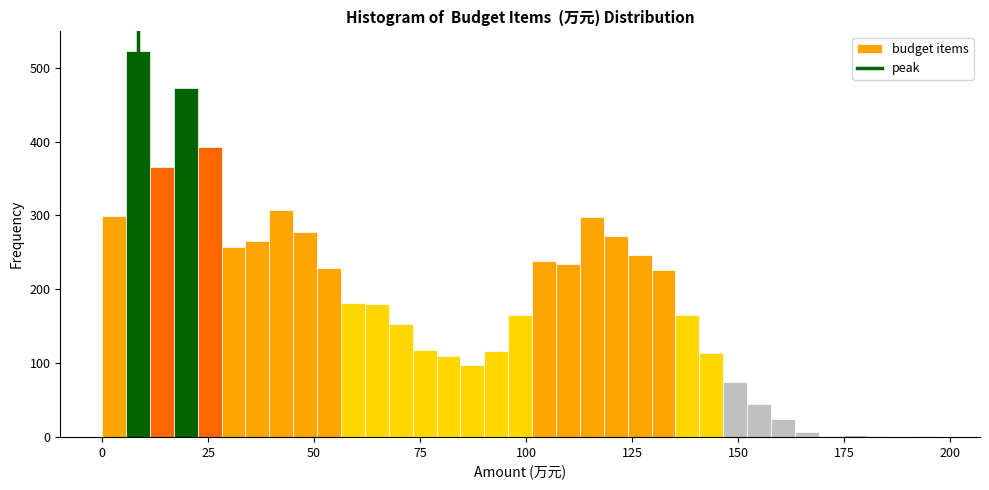

Around what value on the x-axis is the tallest bar? Give the approximate position of its centre, as read against the axis.

10